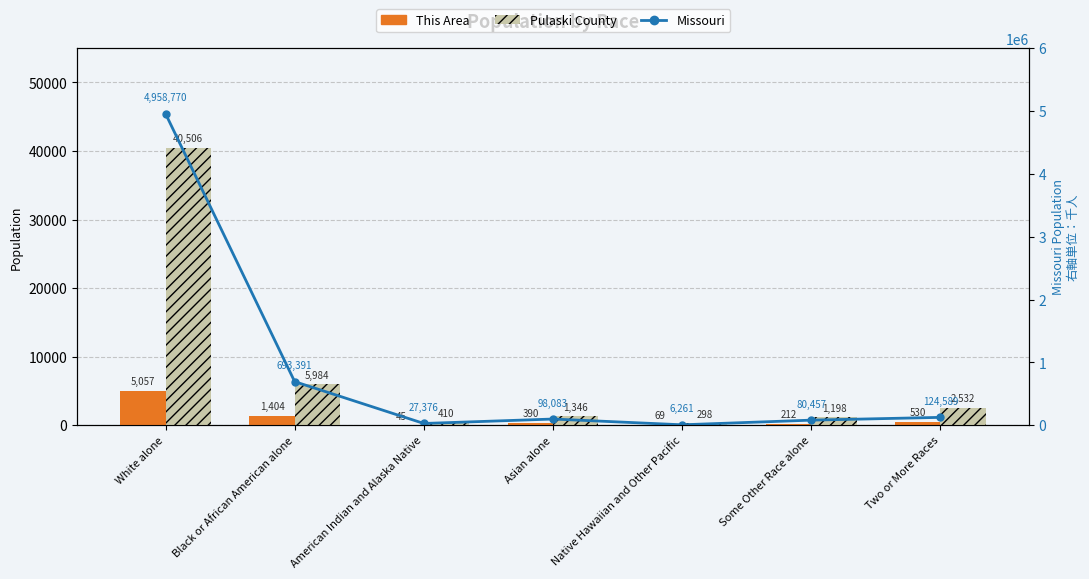

At which label does This Area reach its peak?

White alone